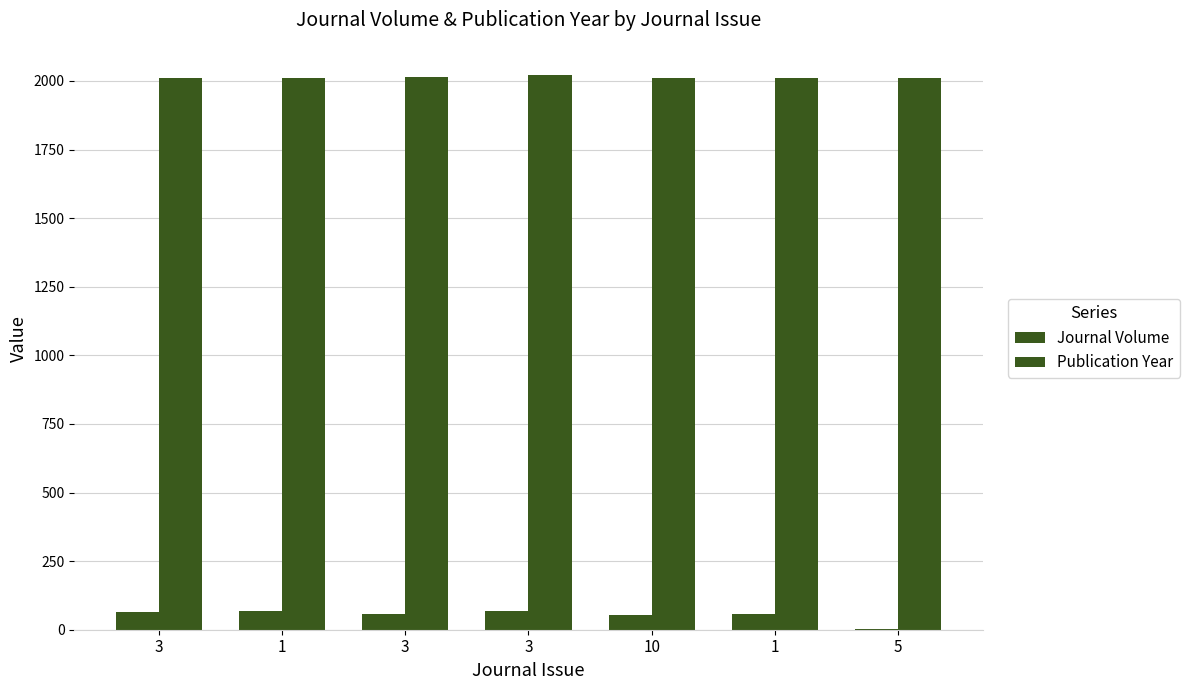

How many categories are shown in the chart?

7